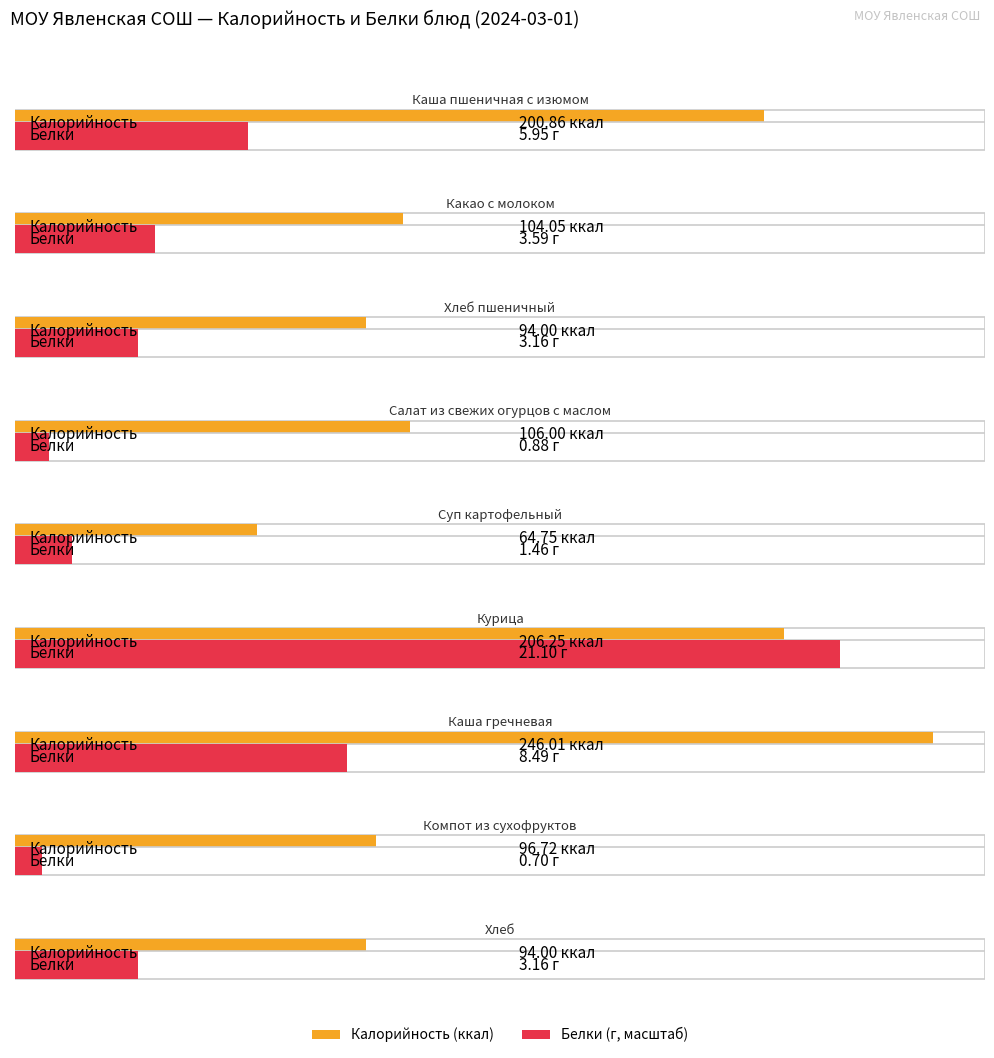

What are all the series names shown in the legend?

Калорийность, Белки